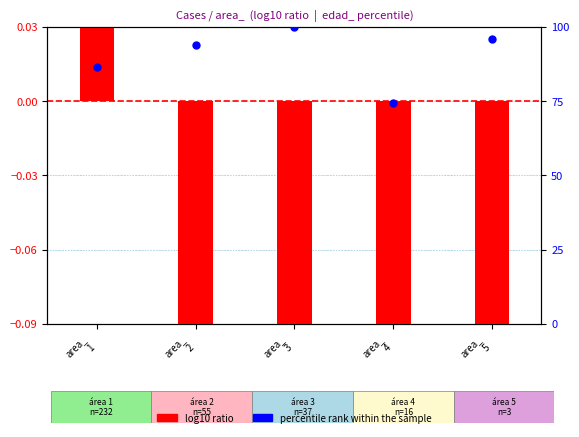

Which series reaches the maximum Y coordinate?

percentile rank within the sample